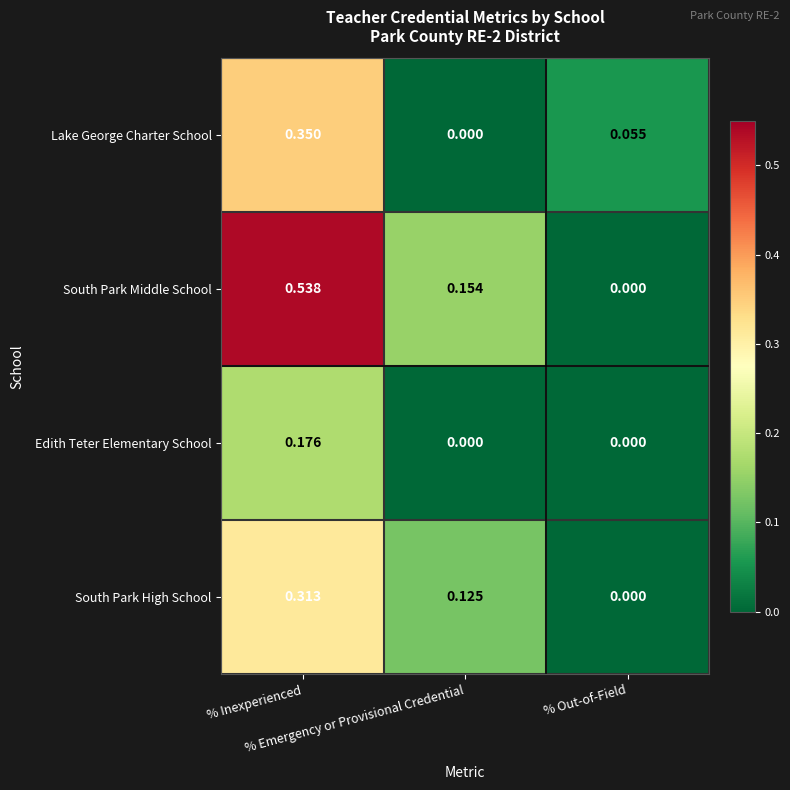

Which series has the largest total across all categories?

South Park Middle School